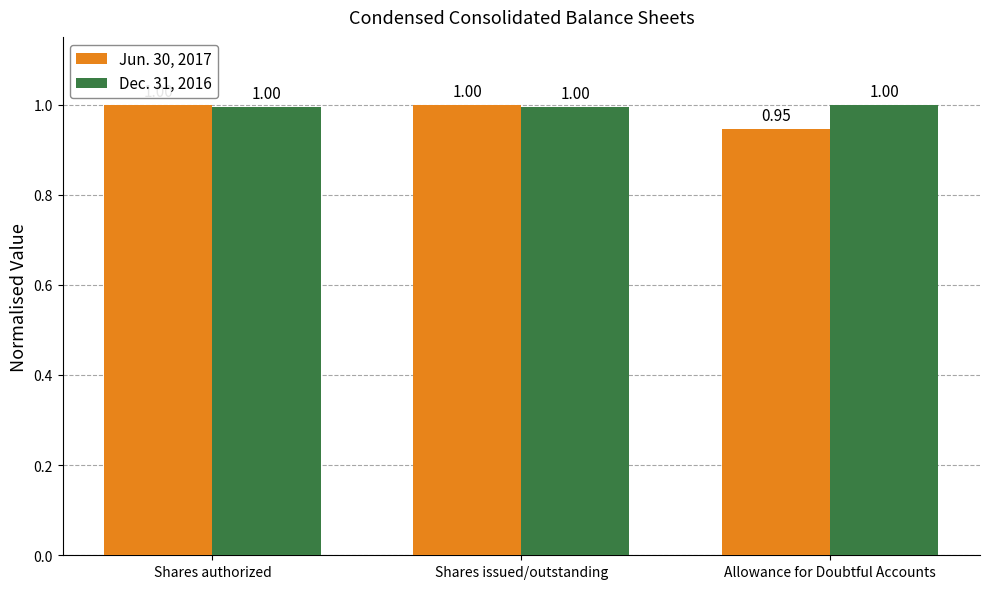

At which label does Jun. 30, 2017 reach its minimum?

Allowance for Doubtful Accounts